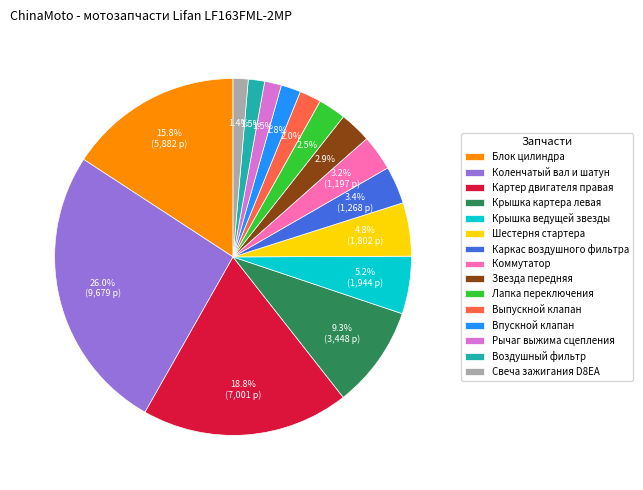

How many segments does this pie chart have?

15